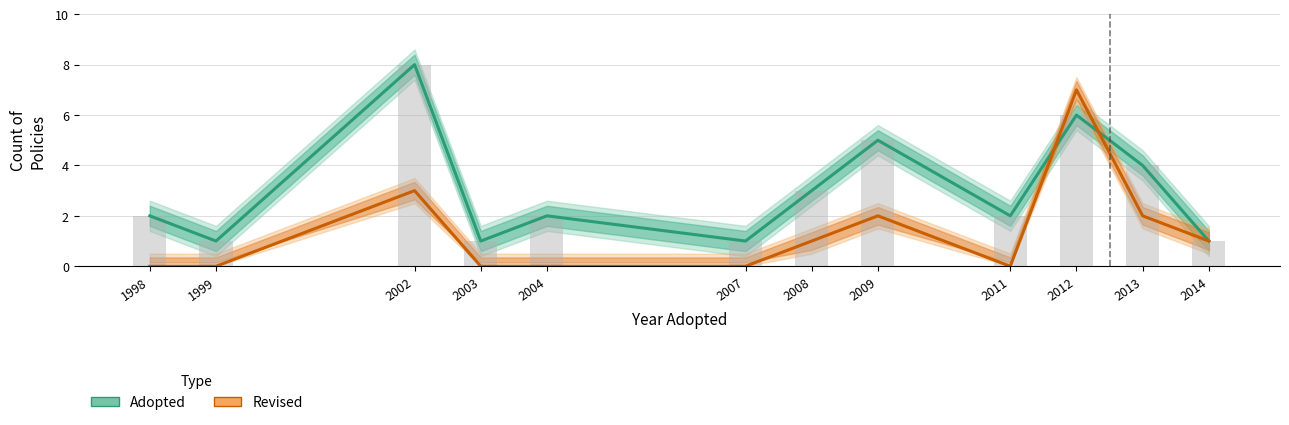

Where is Revised nearest to the value 3?

2002